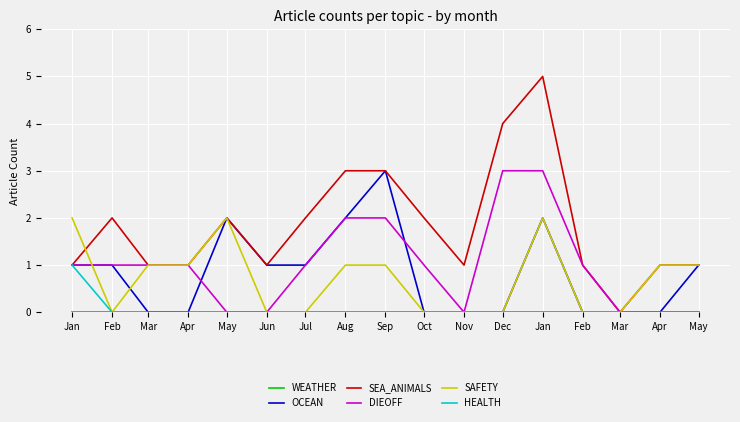

What is the difference between the maximum and minimum values in the HEALTH series?

1